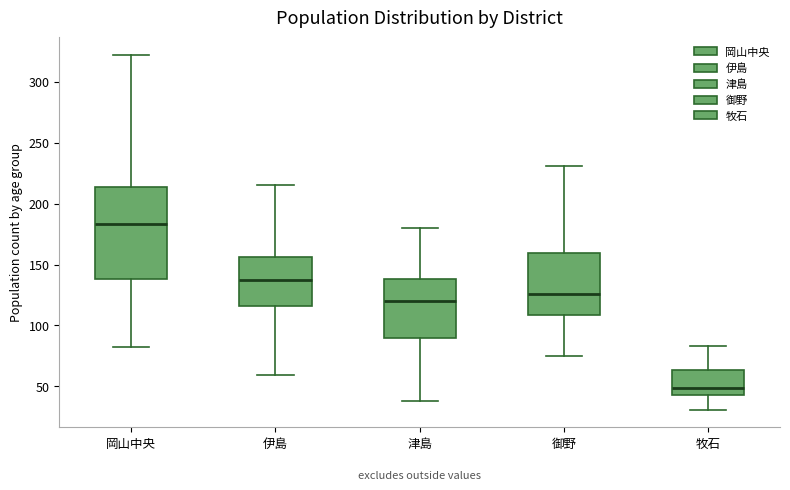

Comparing the boxes themselves (not the whiskers), which one is the tallest?

岡山中央